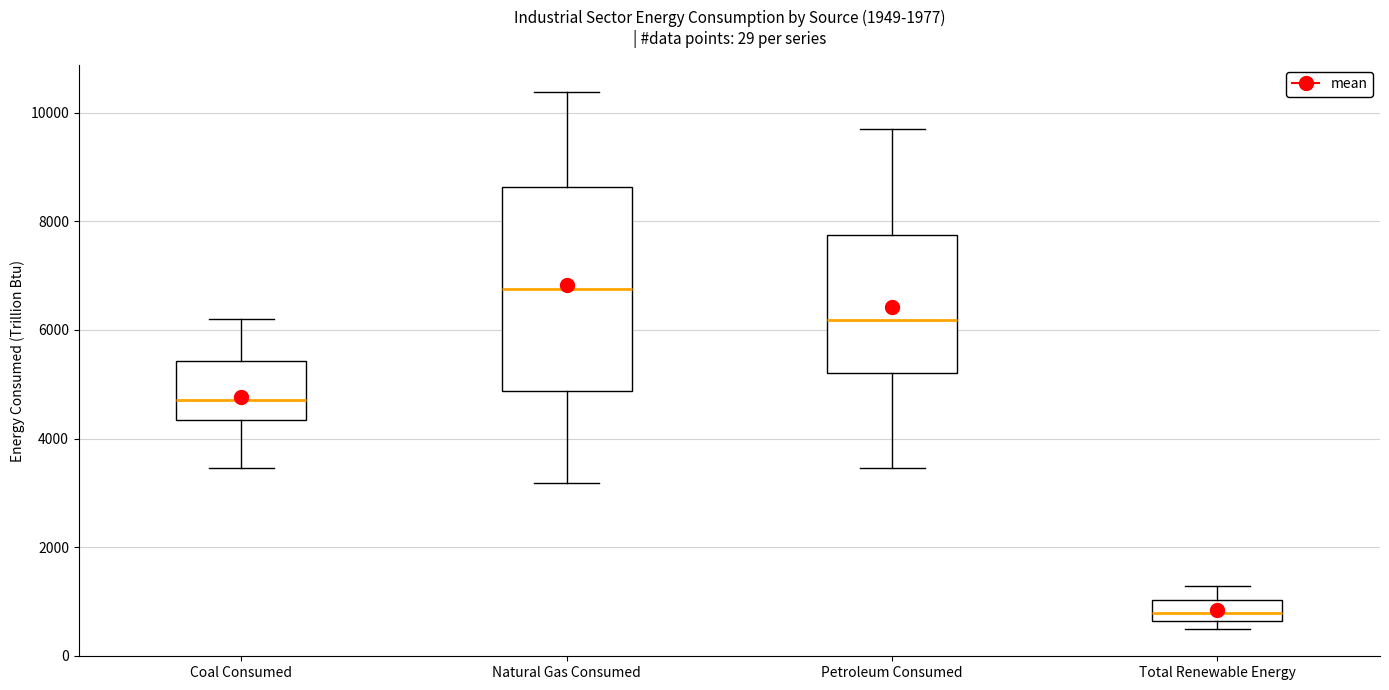

Which box is the tallest, from its lower edge to its upper edge?

Natural Gas Consumed